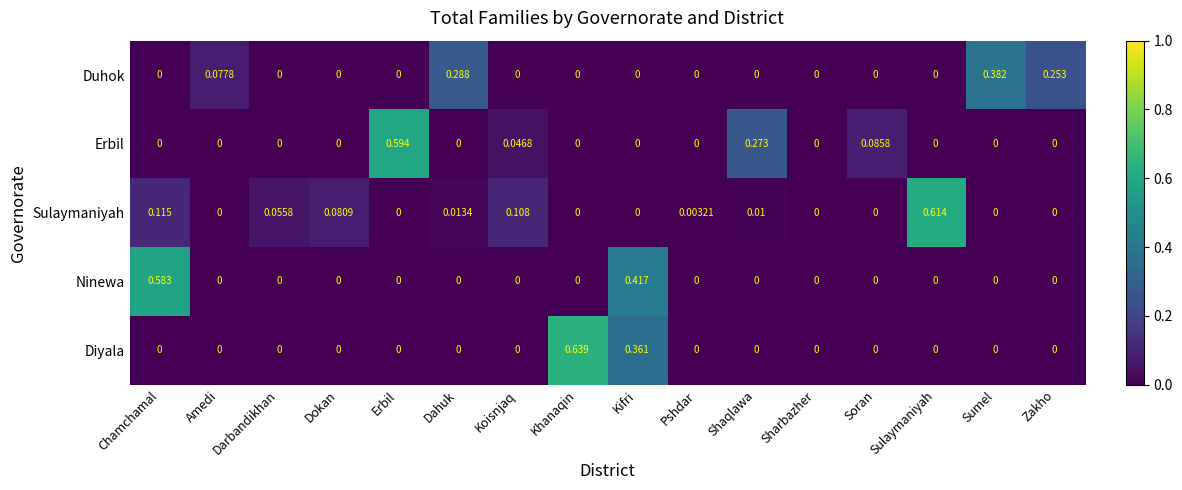

Rank the series by their maximum value, from lowest to highest.

Duhok, Ninewa, Erbil, Sulaymaniyah, Diyala